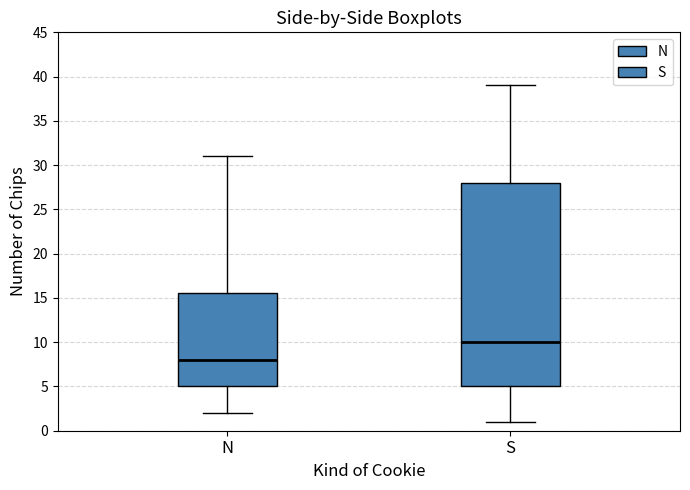

Reading left to right, read every box against the y-axis: the position of its median line, the range the box covers, and the ends of its whiskers. The values are not printed on the chart, so give them approximately, as read against the axis.

N: median 8.0, box 5.0 to 15.5, whiskers 2.0 to 31.0
S: median 10.0, box 5.0 to 28.0, whiskers 1.0 to 39.0